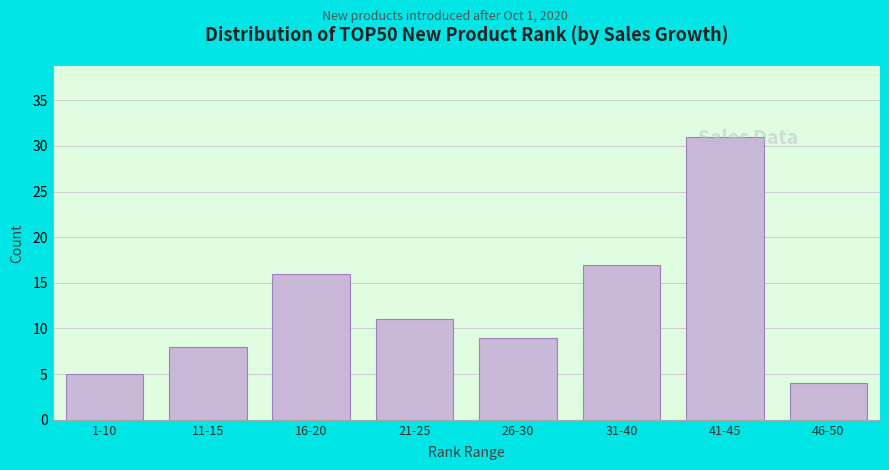

What is the change in value from 11-15 to 26-30?

+1